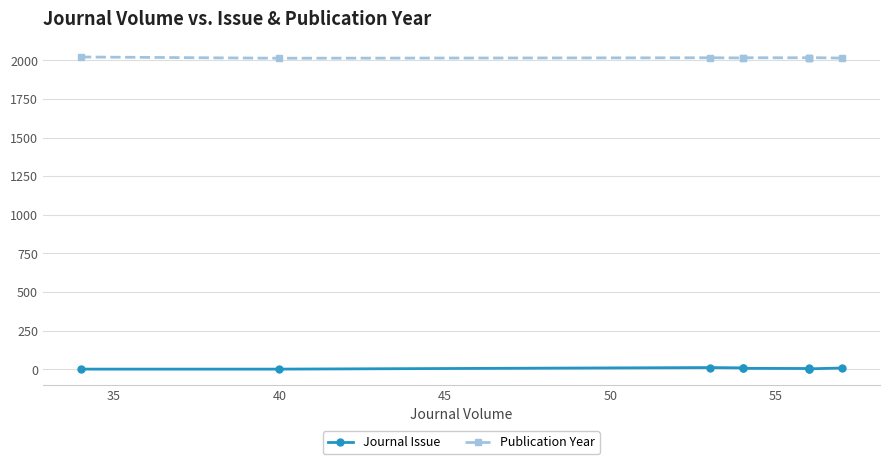

What is the greatest value displayed?

2022